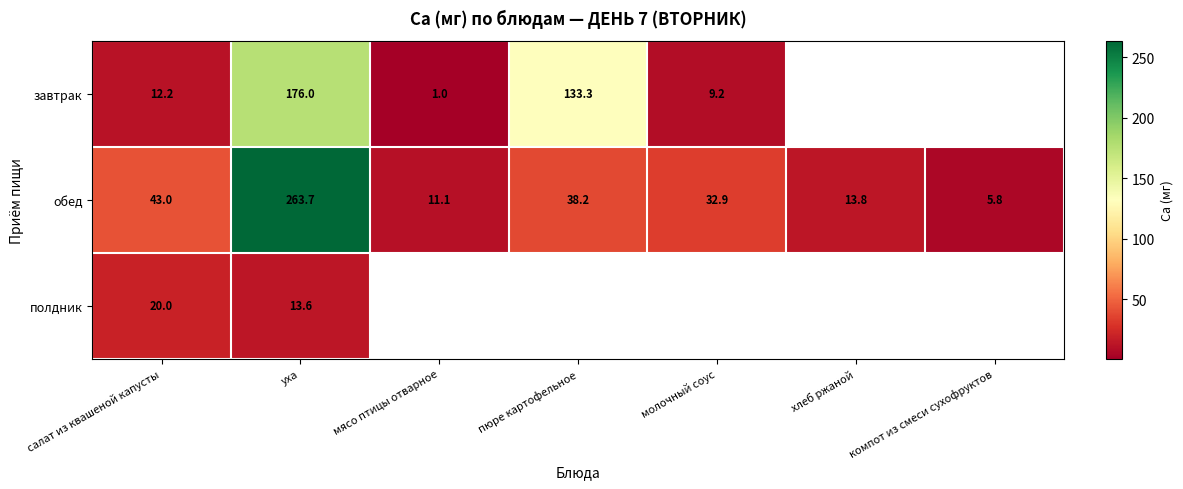

Is the value of завтрак at пюре картофельное greater than the value of обед at салат из квашеной капусты?

Yes